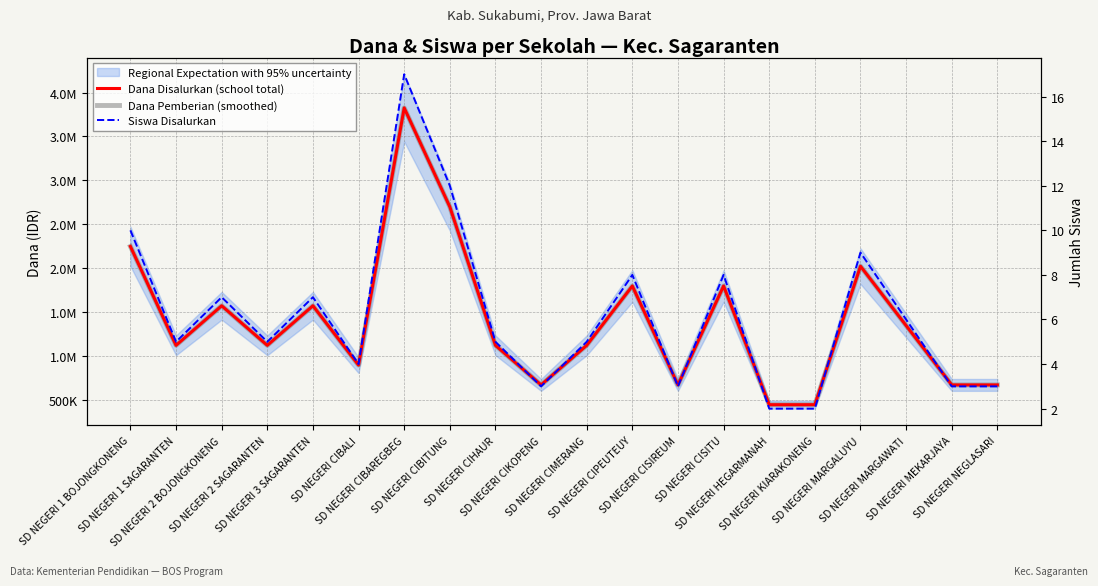

What is the difference between the maximum and minimum values in the Dana Pemberian (smoothed) series?

3375000